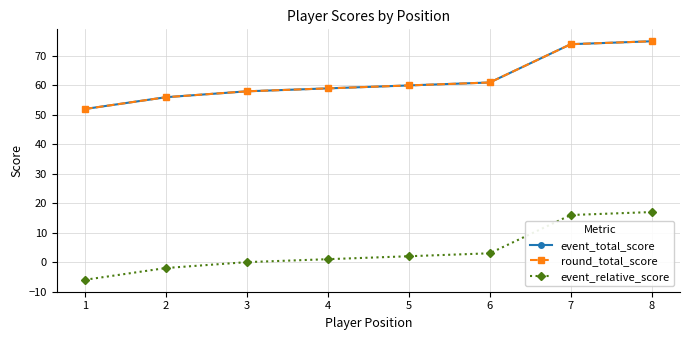

Which series changed the most between 5 and 8?

event_total_score